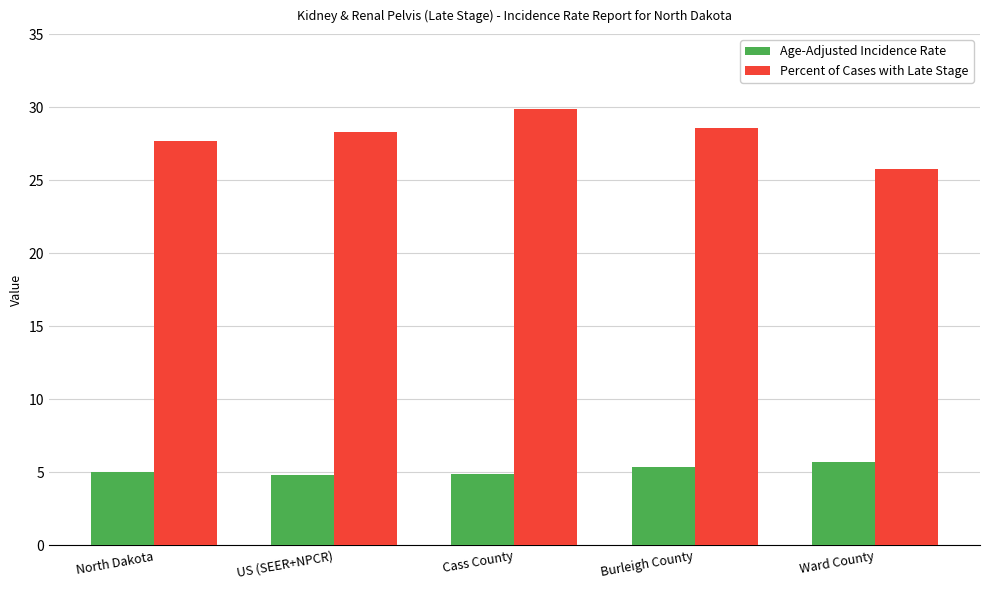

List the series in order of their overall mean, lowest first.

Age-Adjusted Incidence Rate, Percent of Cases with Late Stage